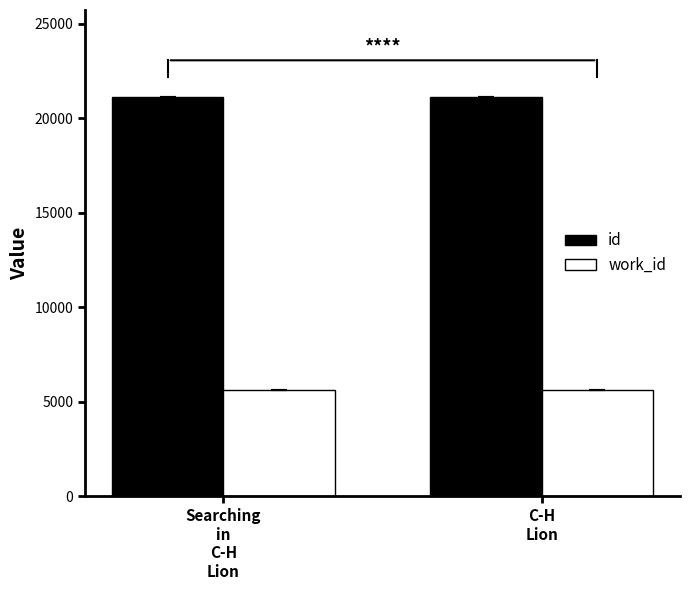

Rank the series by their average value, from lowest to highest.

work_id, id